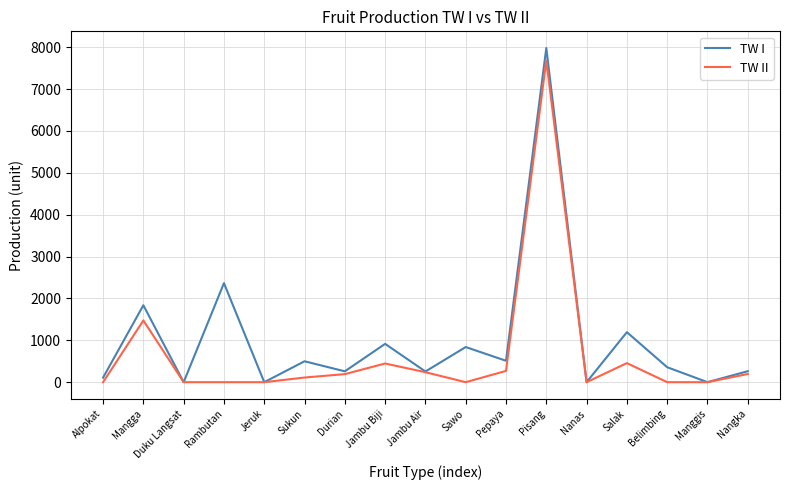

Which category has the highest value across all series?

Pisang